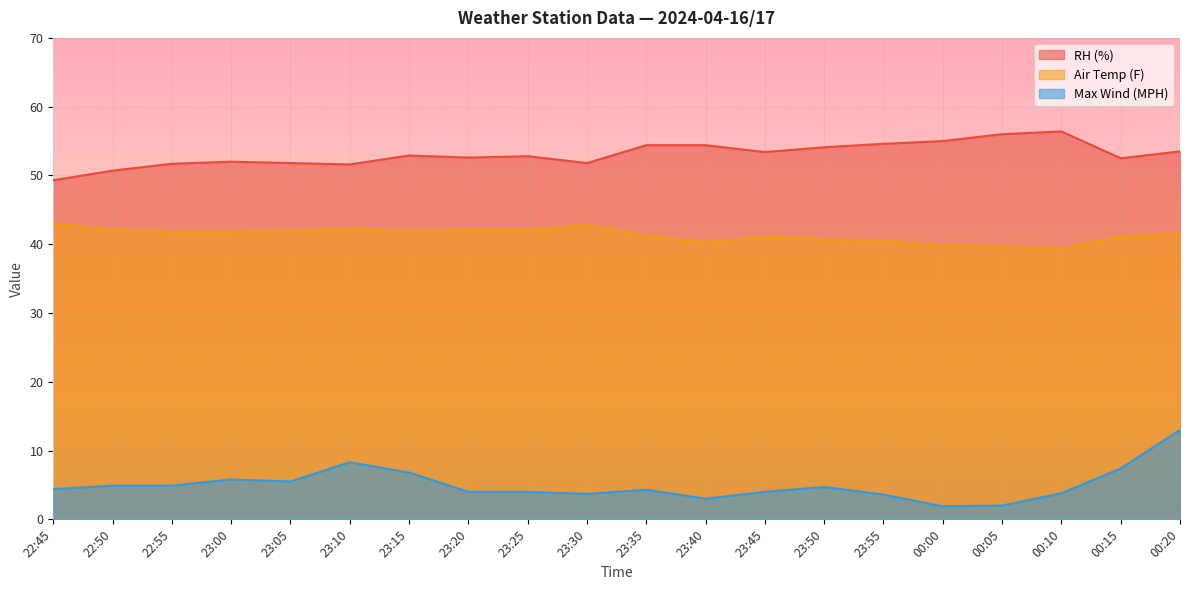

What is the maximum value for Max Wind (MPH)?

13.0